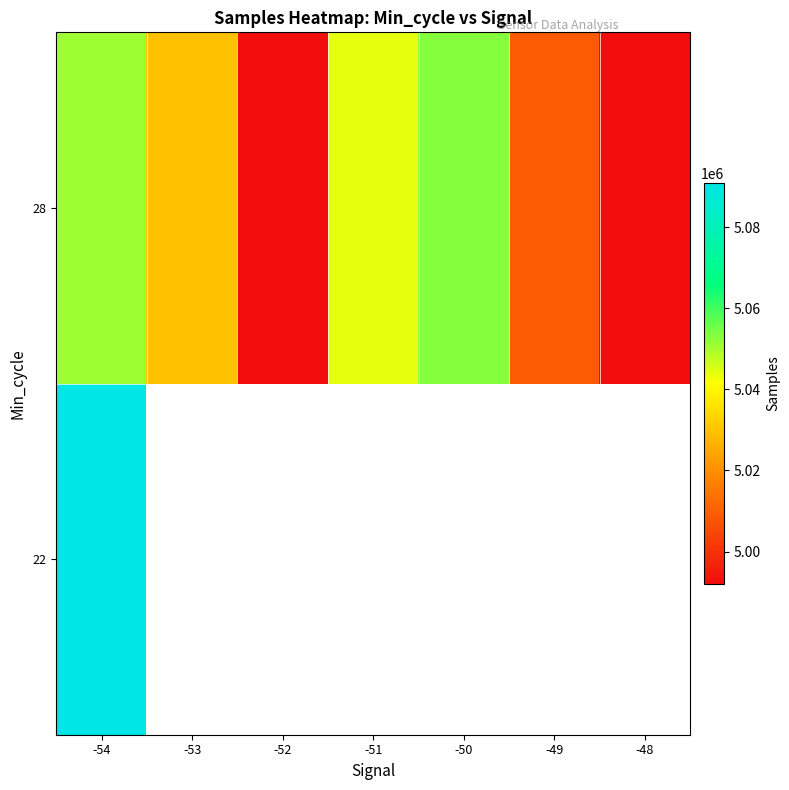

What is the smallest value displayed?

4992053.0